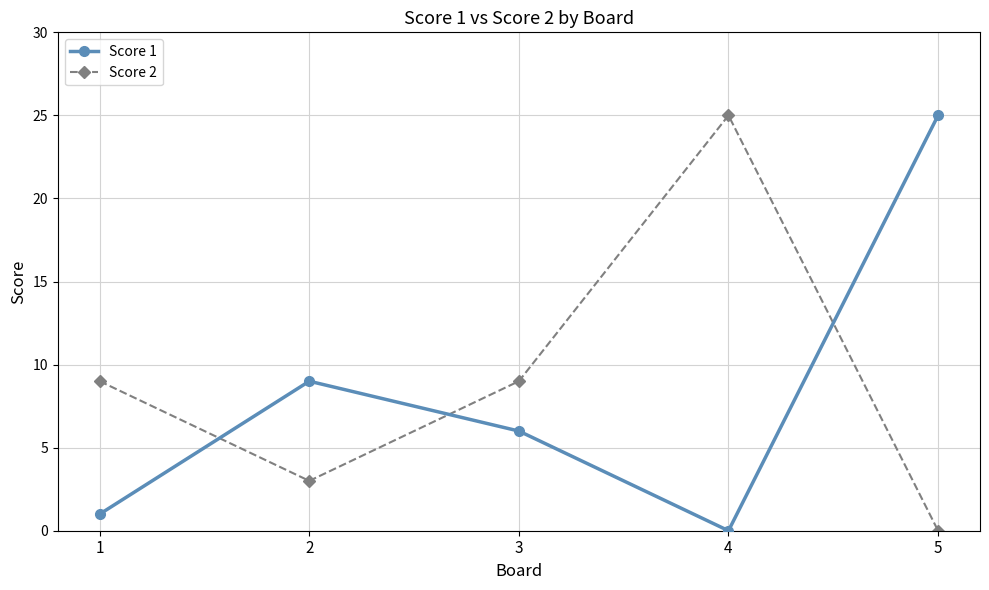

What is the difference between the highest and lowest values at 4?

25